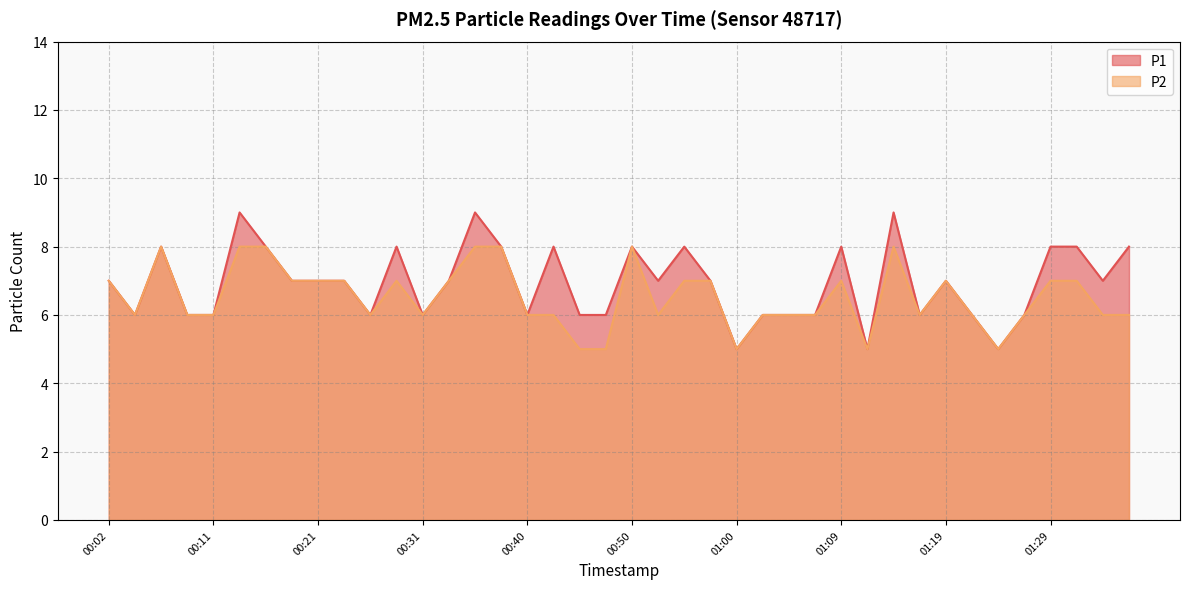

How many interior local peaks does the P2 series have?

6